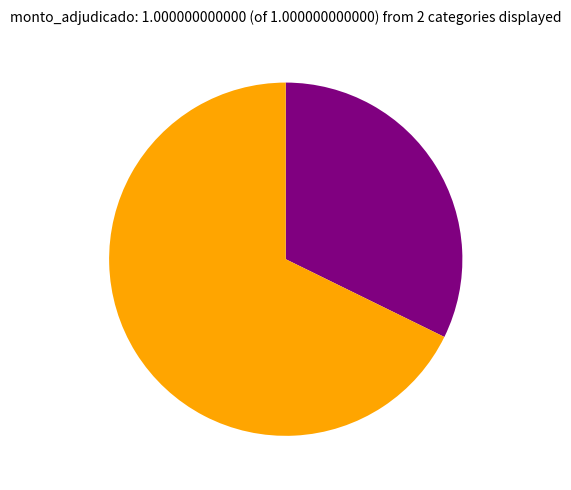

Is there a majority slice in this chart?

Yes